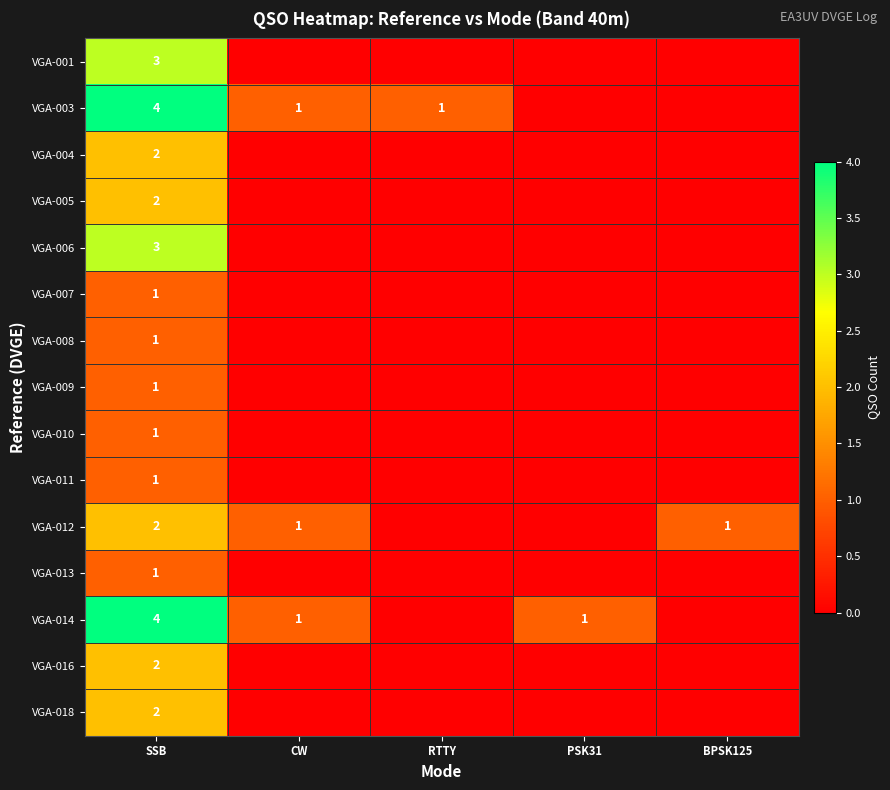

At which category is the sum across all series the highest?

SSB